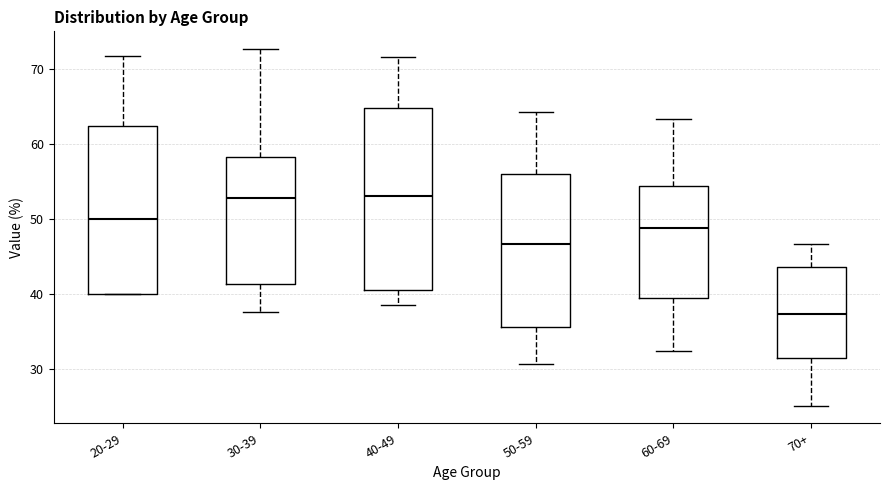

Which box is the tallest, from its lower edge to its upper edge?

40-49